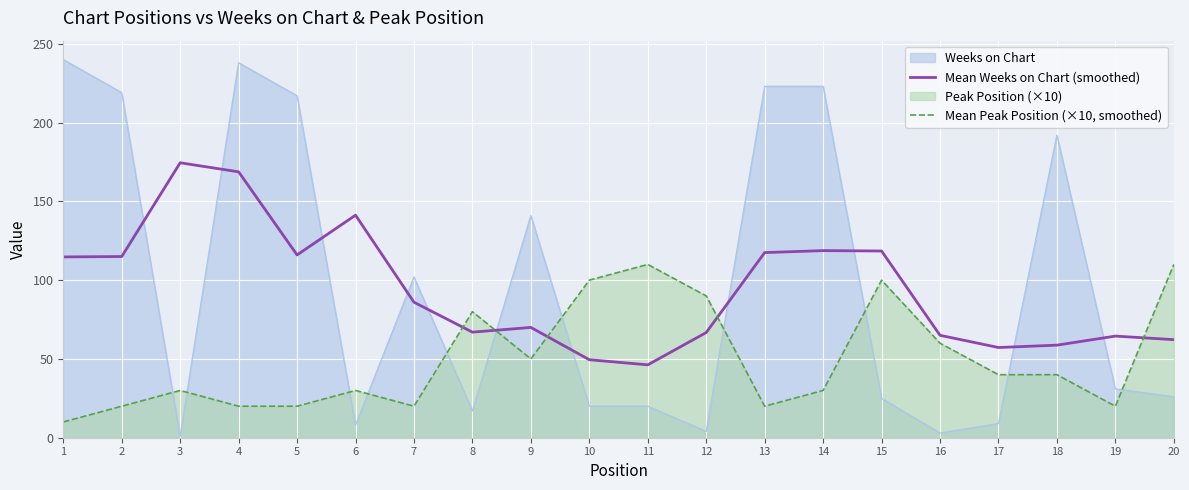

How many intersections are there between Mean Peak Position (×10, smoothed) and Mean Weeks on Chart (smoothed)?

5